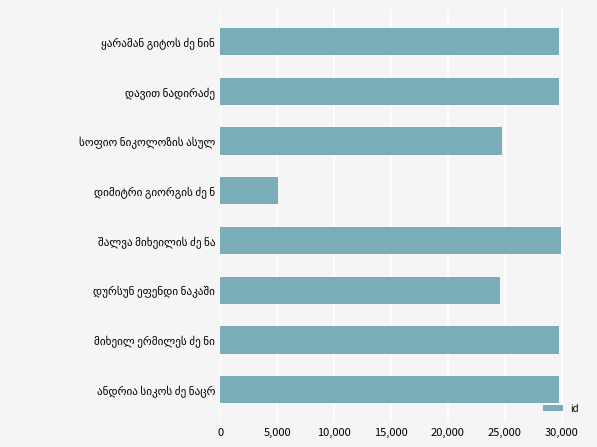

What is the maximum value shown in the chart?

29882